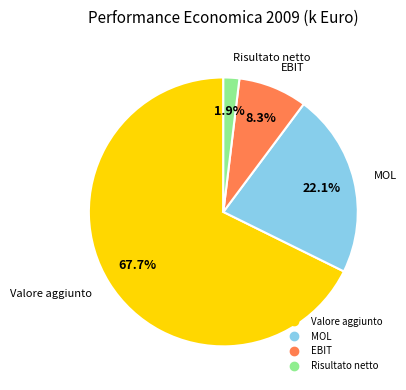

Does EBIT represent more than half of the total?

No